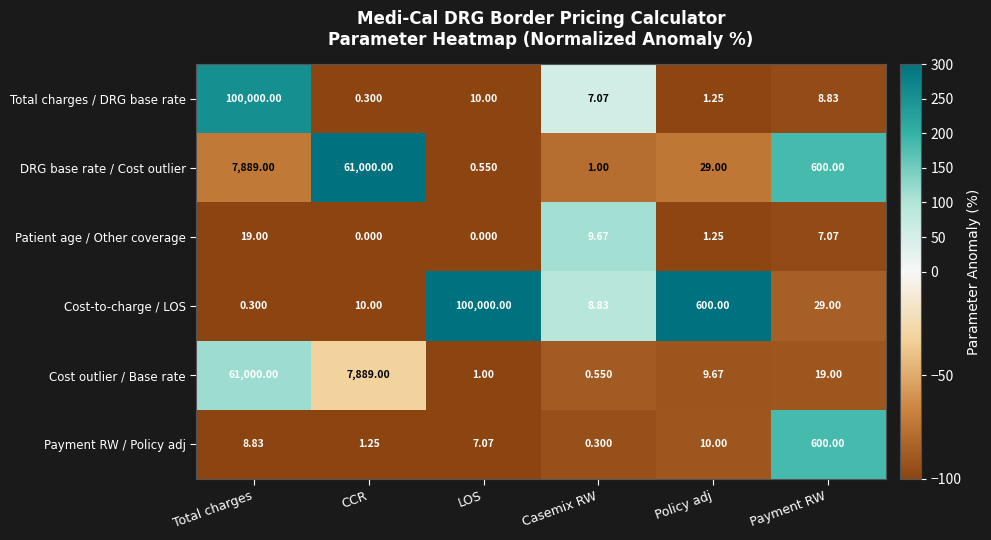

At which category is the sum across all series the highest?

Total charges